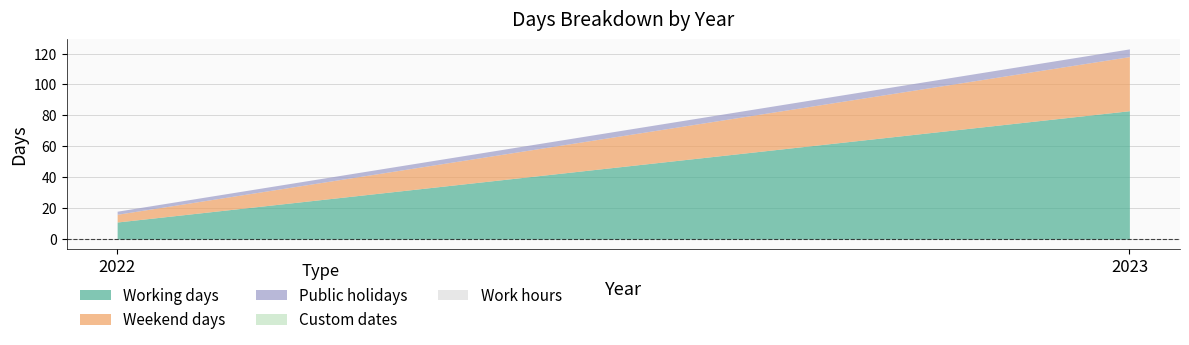

Does the chart have visible grid lines?

Yes